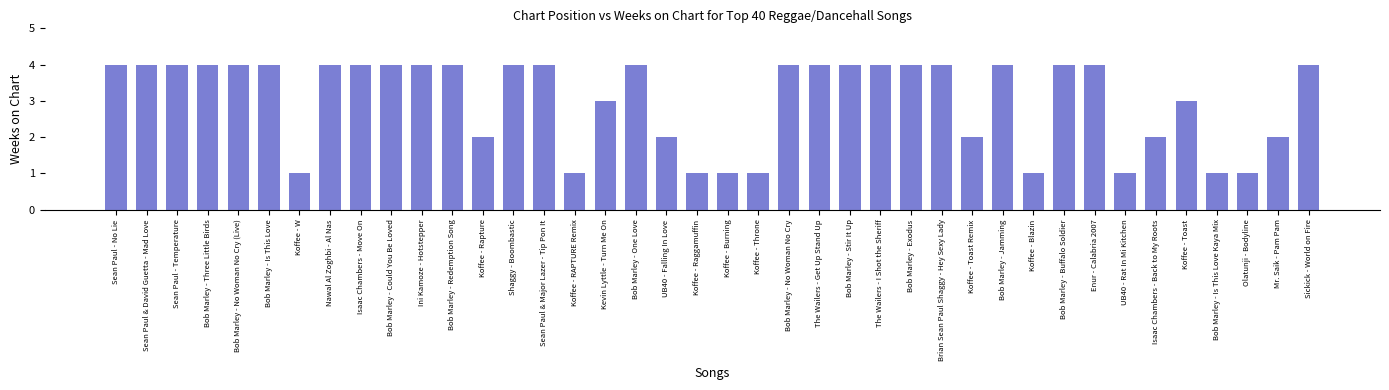

What is the greatest value displayed?

4